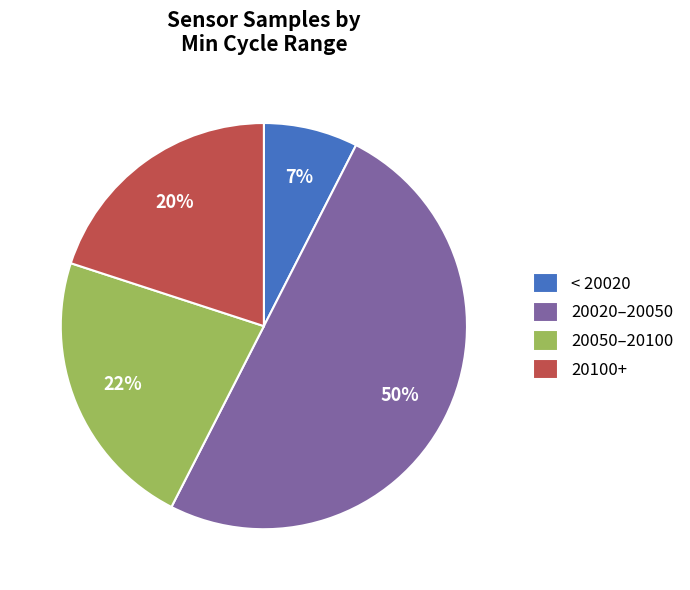

How many slices are in this pie chart?

4